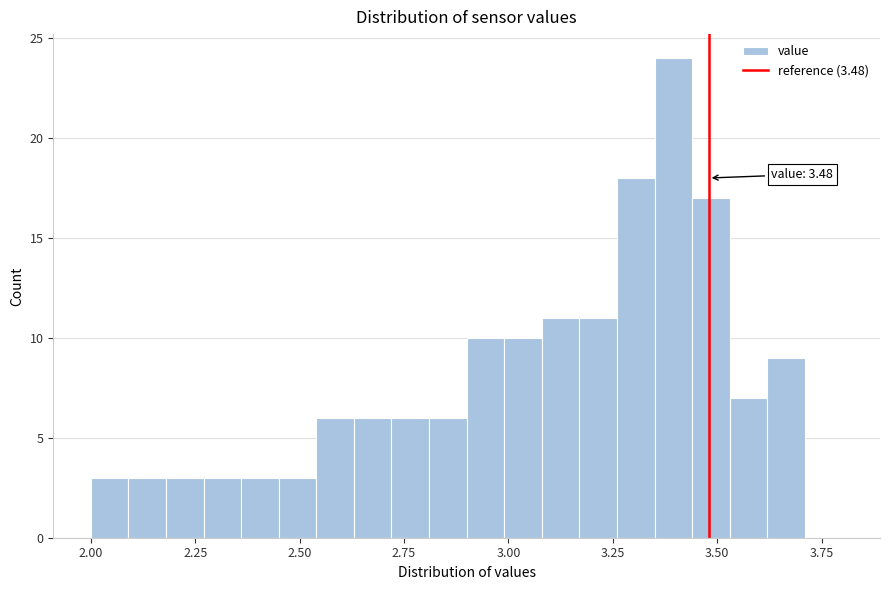

Read against the x-axis, roughly where is the centre of the tallest bar?

3.40